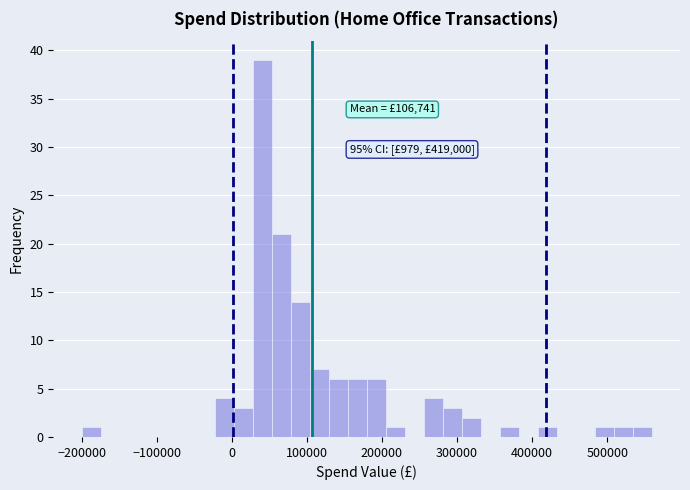

Around what value on the x-axis is the tallest bar? Give the approximate position of its centre, as read against the axis.

40000